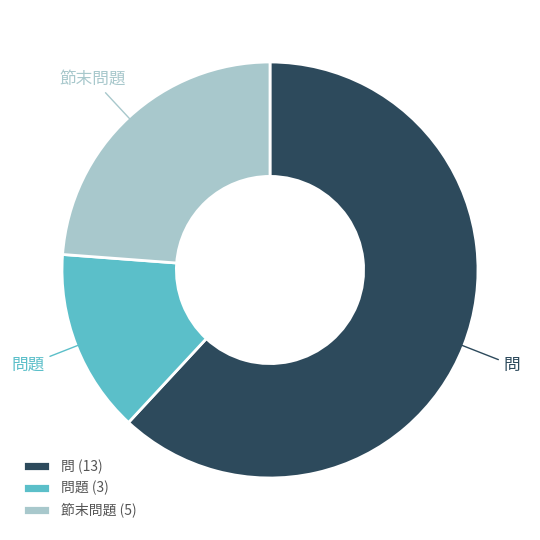

Which category has the smallest portion of the pie?

問題 (3)